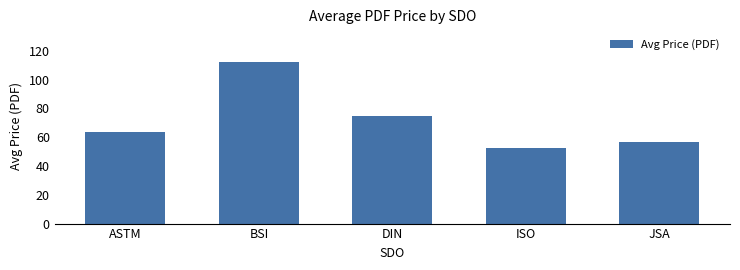

Where is the data nearest to the value 82?

DIN